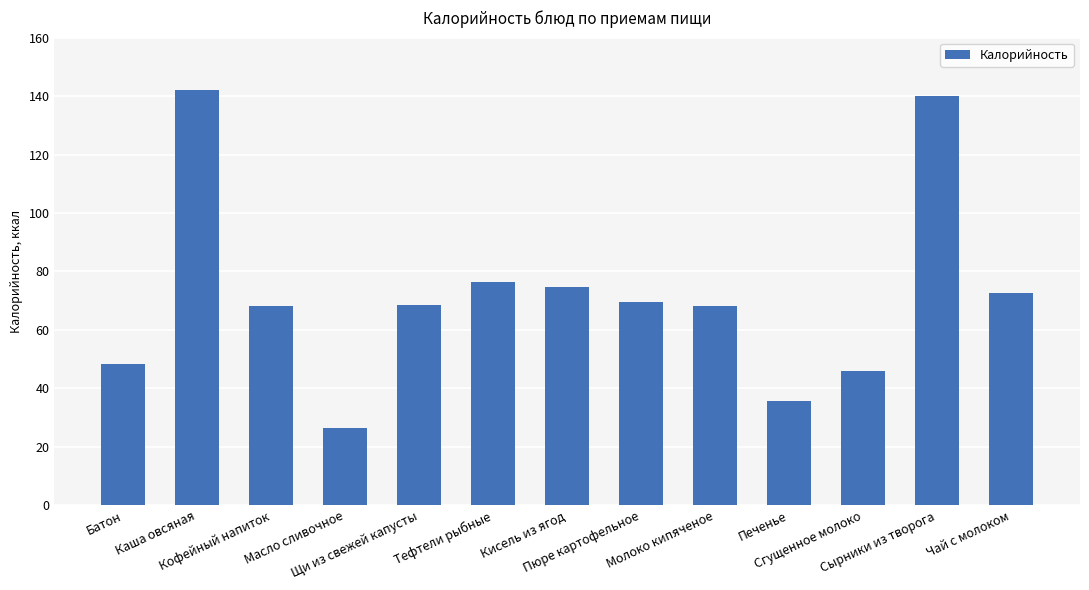

What is the smallest value displayed?

26.5